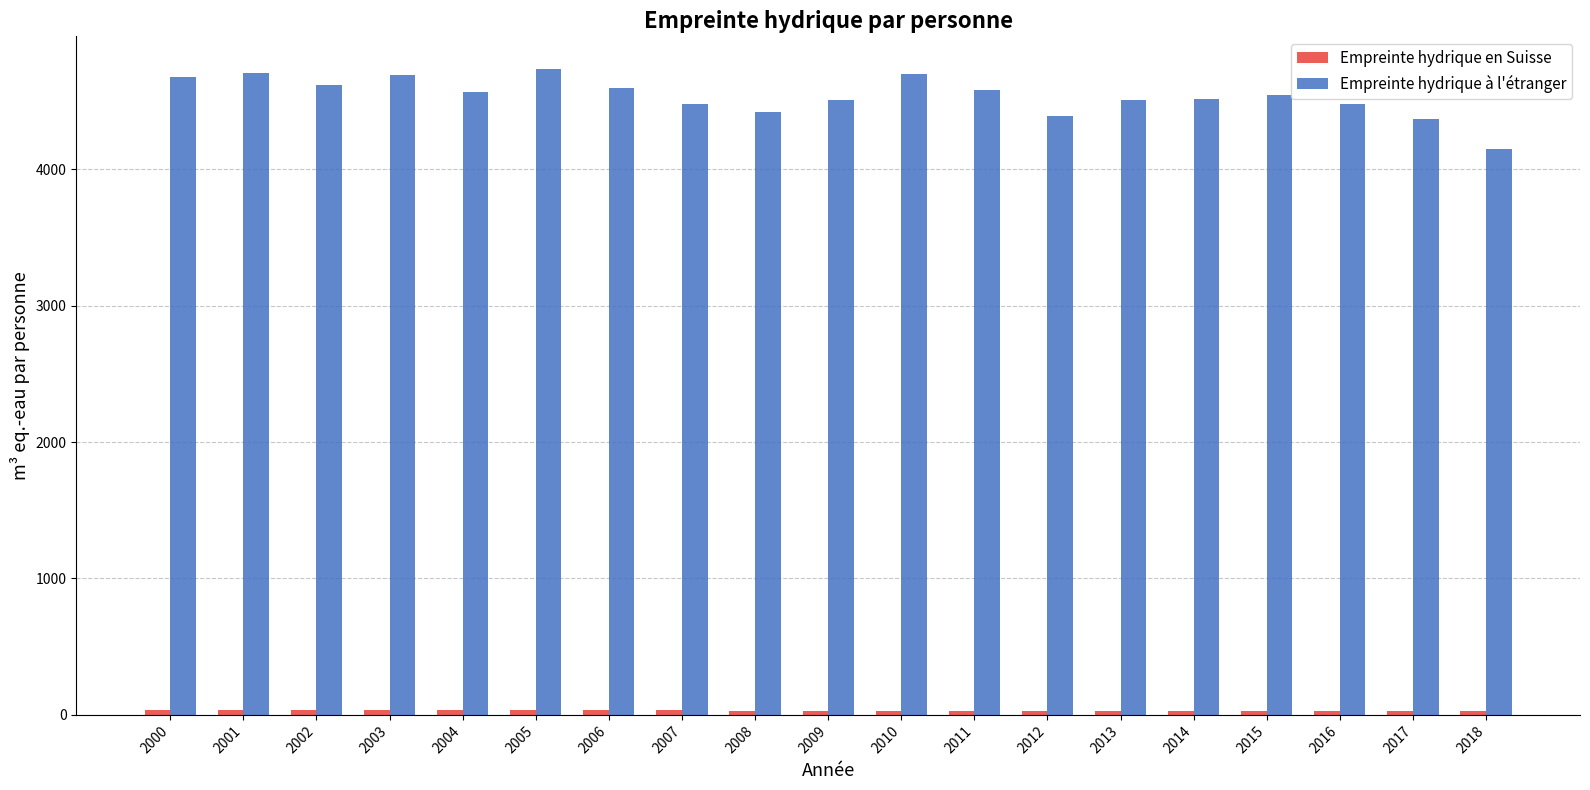

What is the average value of the Empreinte hydrique à l'étranger series?

4538.0